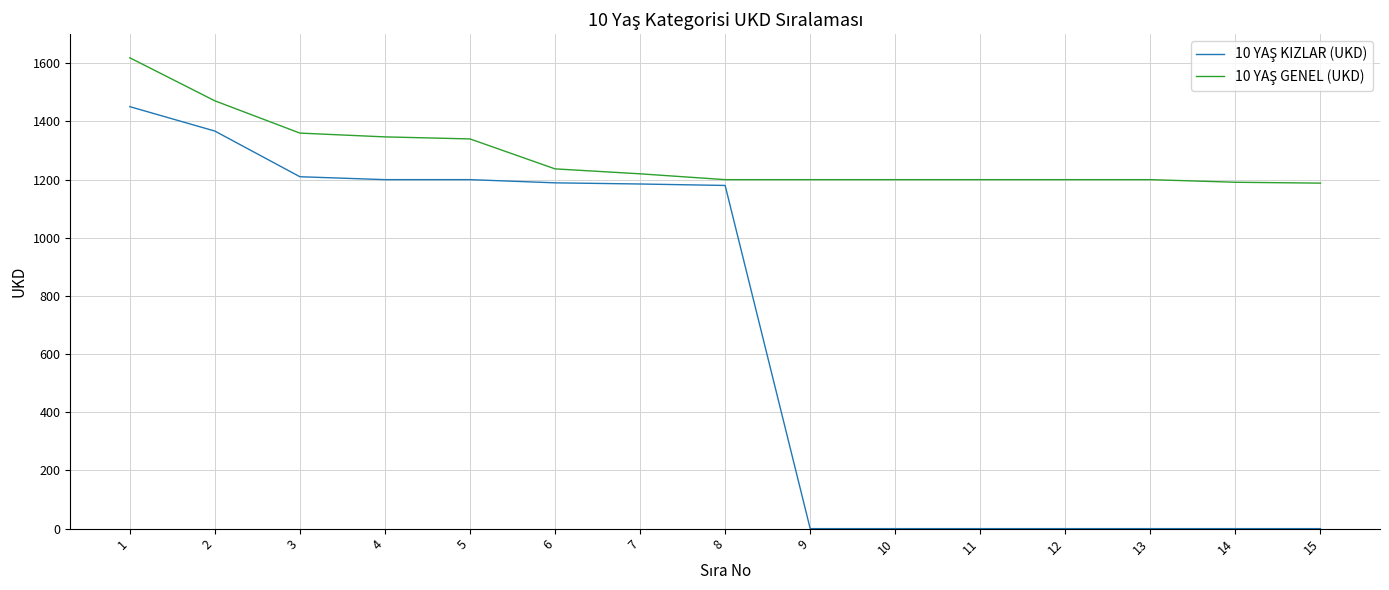

At which category is the sum across all series the highest?

1